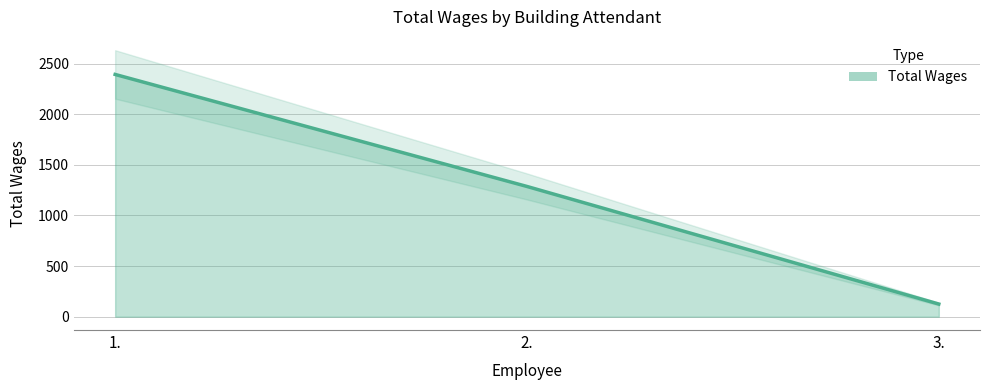

True or false: the data shows 1179 at 1..

False